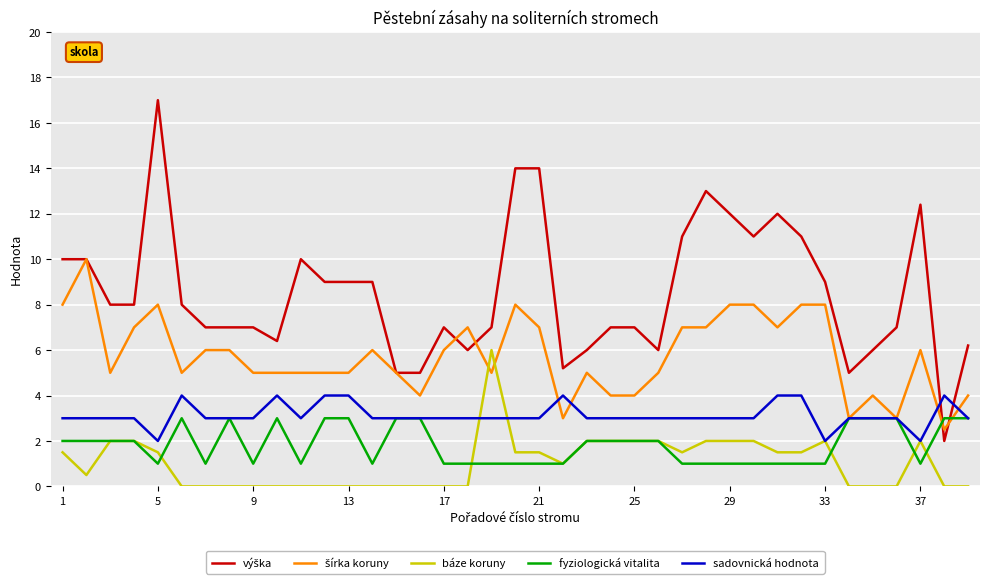

What is the difference between the second highest and minimum values in the fyziologická vitalita series?

2.0